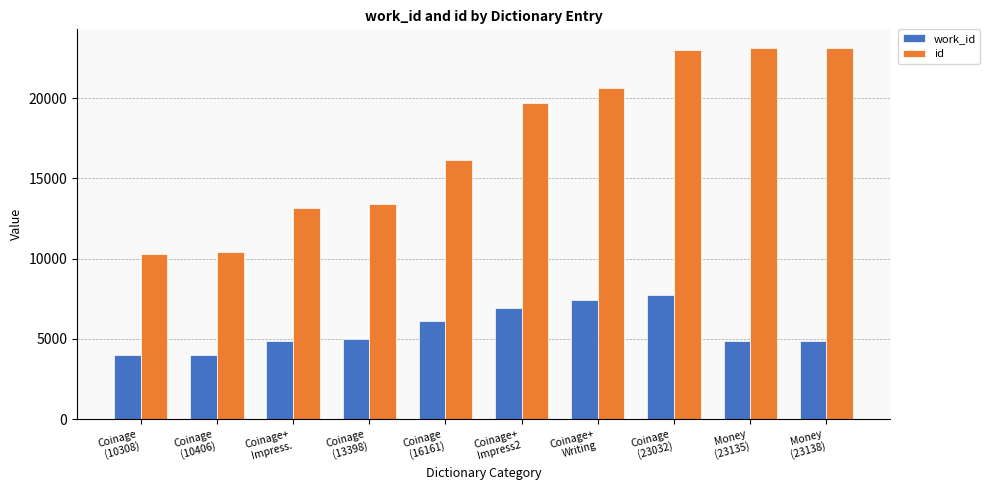

What is the maximum value shown in the chart?

23138